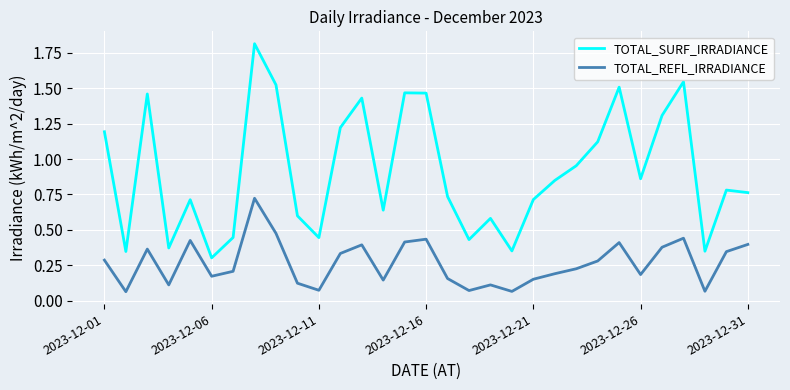

Count the number of data series in this chart.

2